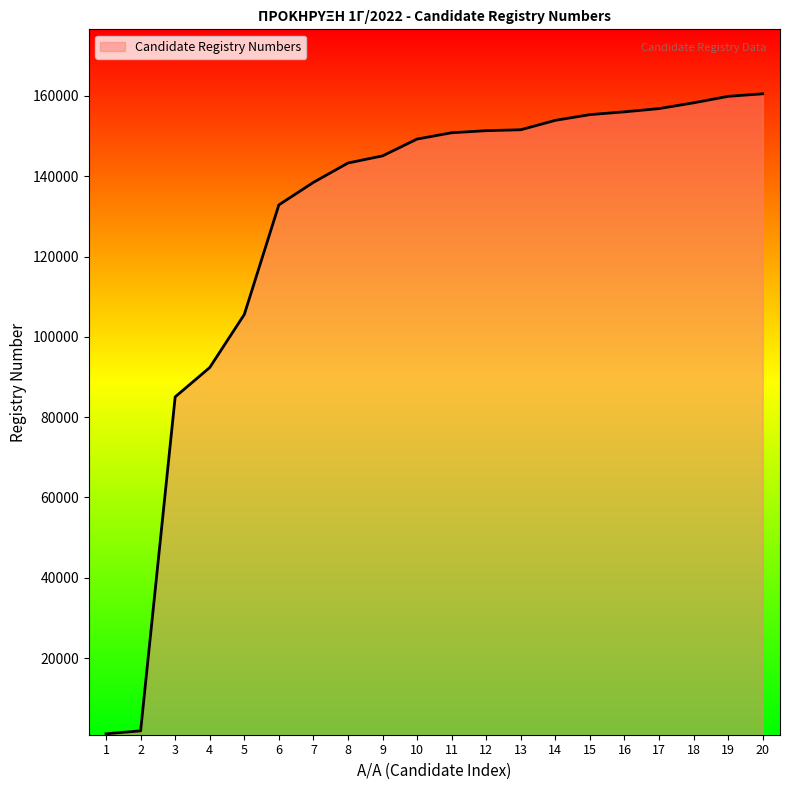

The value at 12 is 151339. True or false?

True